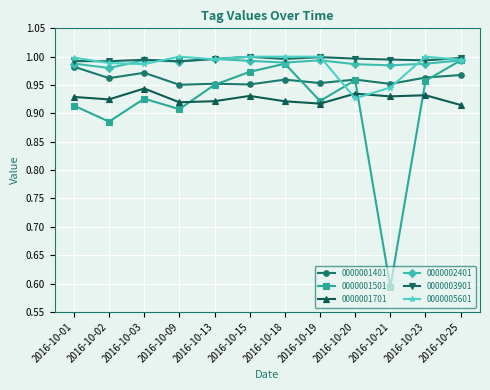

True or false: 0000001701 and 0000001401 intersect in this chart.

False